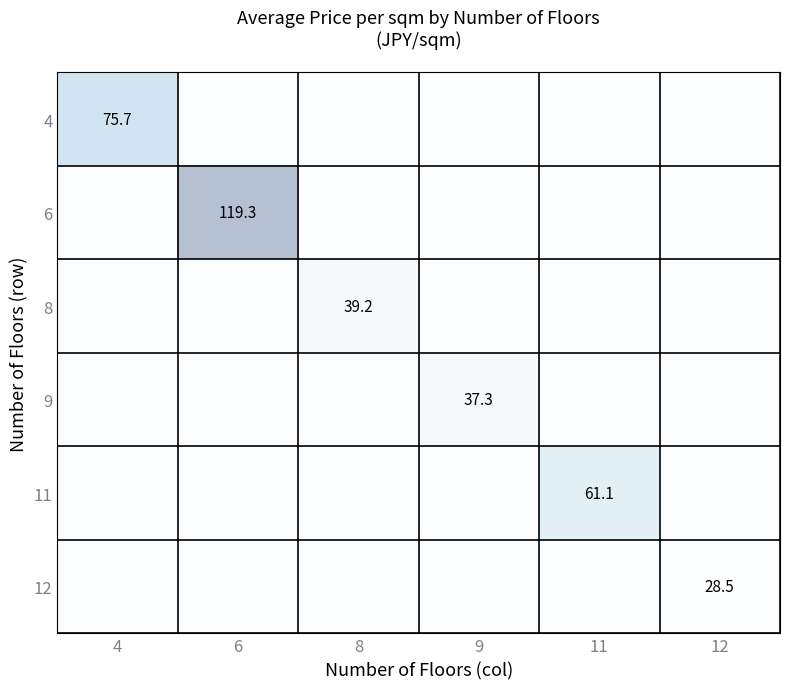

What is the total value across all series at 9?

37.3